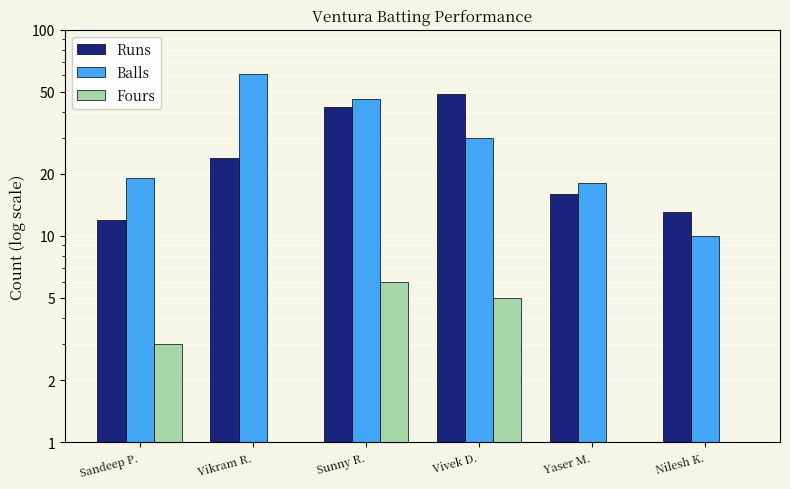

How many bars are there in each group?

3